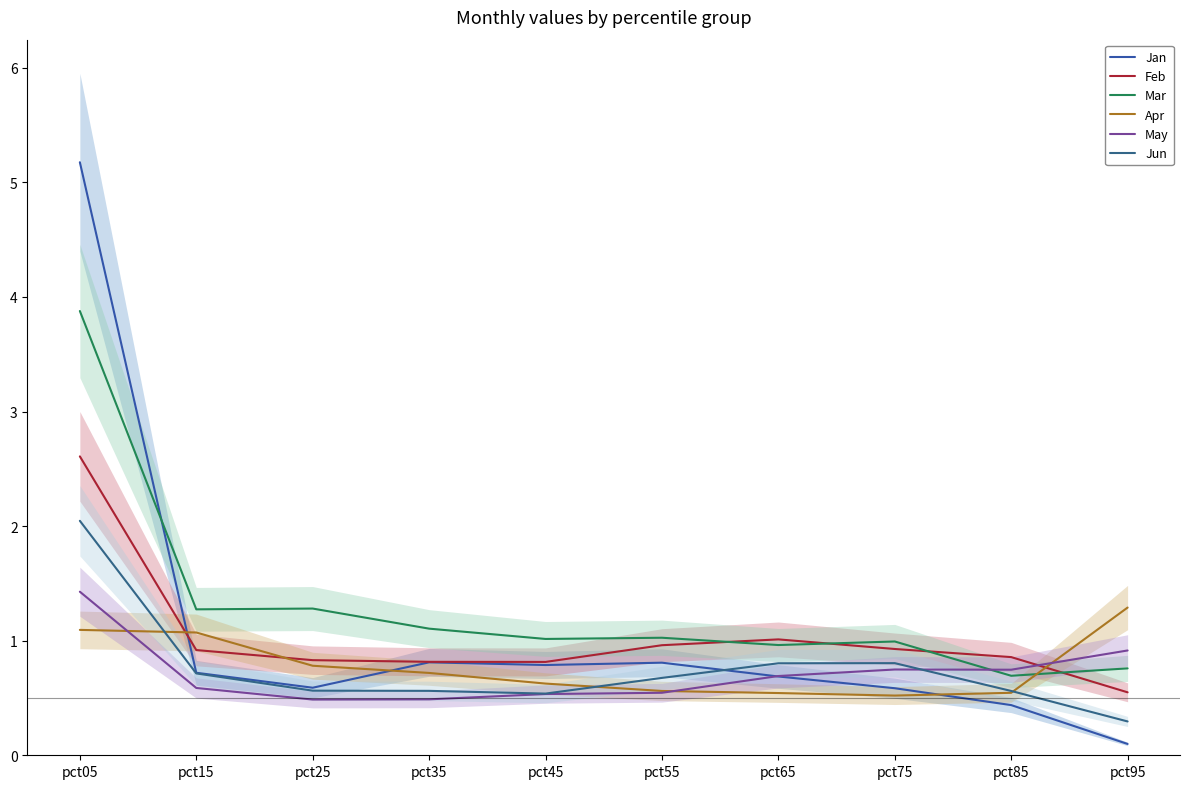

What are all the series names shown in the legend?

Jan, Feb, Mar, Apr, May, Jun